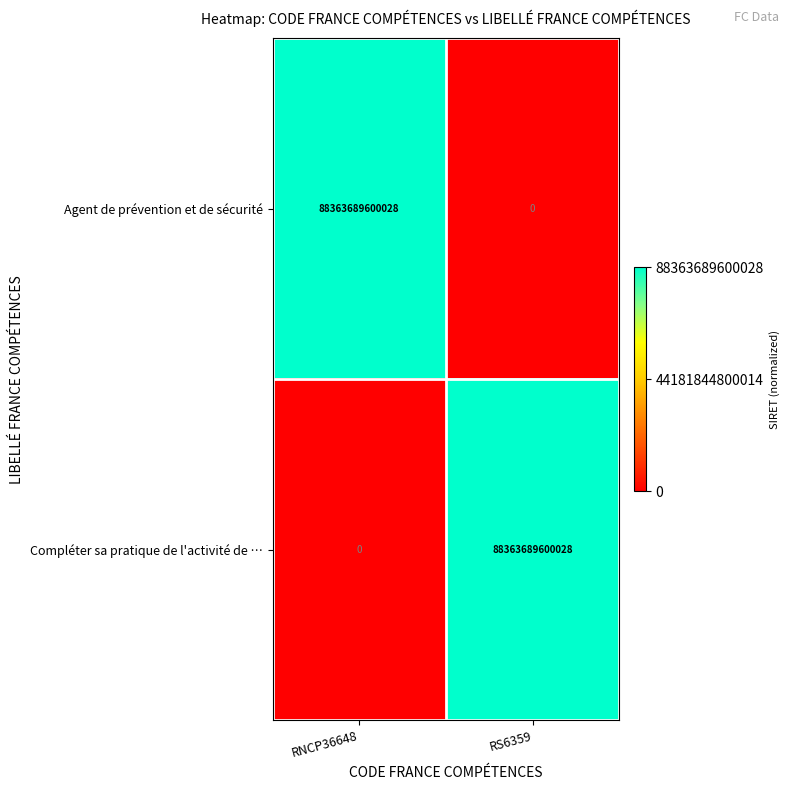

List the labels in order of Agent de prévention et de sécurité value, largest first.

RNCP36648, RS6359